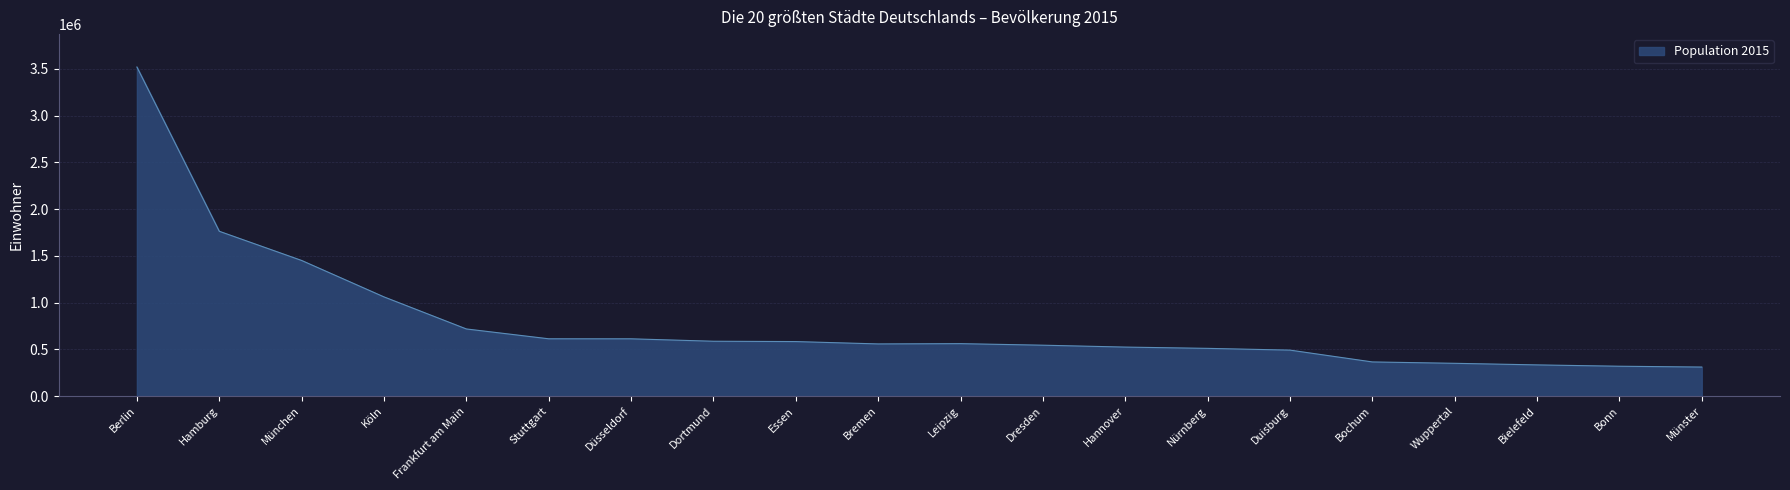

How many lines are shown in the chart?

1